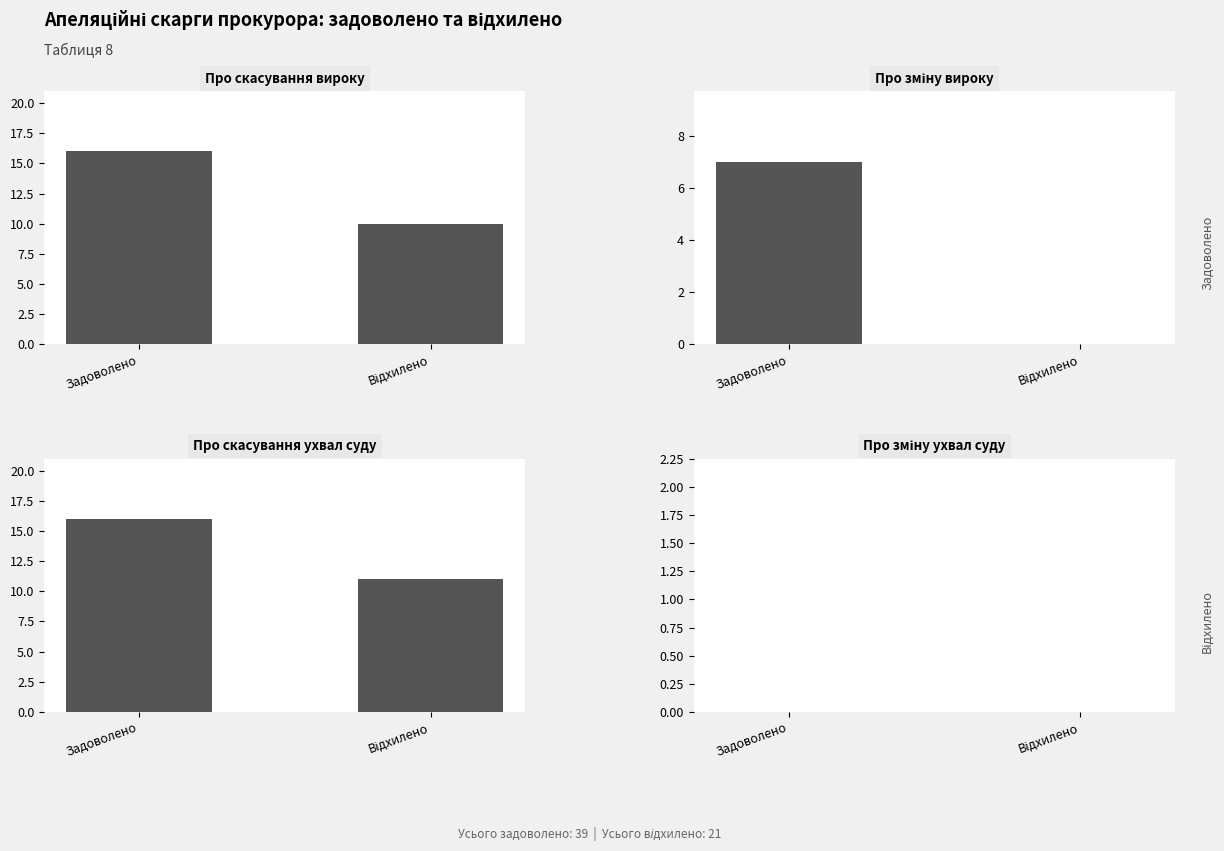

Reading left to right, what are all the values shown in this chart?

Про скасування вироку: Задоволено=16	Відхилено=10
Про зміну вироку: Задоволено=7	Відхилено=0
Про скасування ухвал суду: Задоволено=16	Відхилено=11
Про зміну ухвал суду: Задоволено=0	Відхилено=0